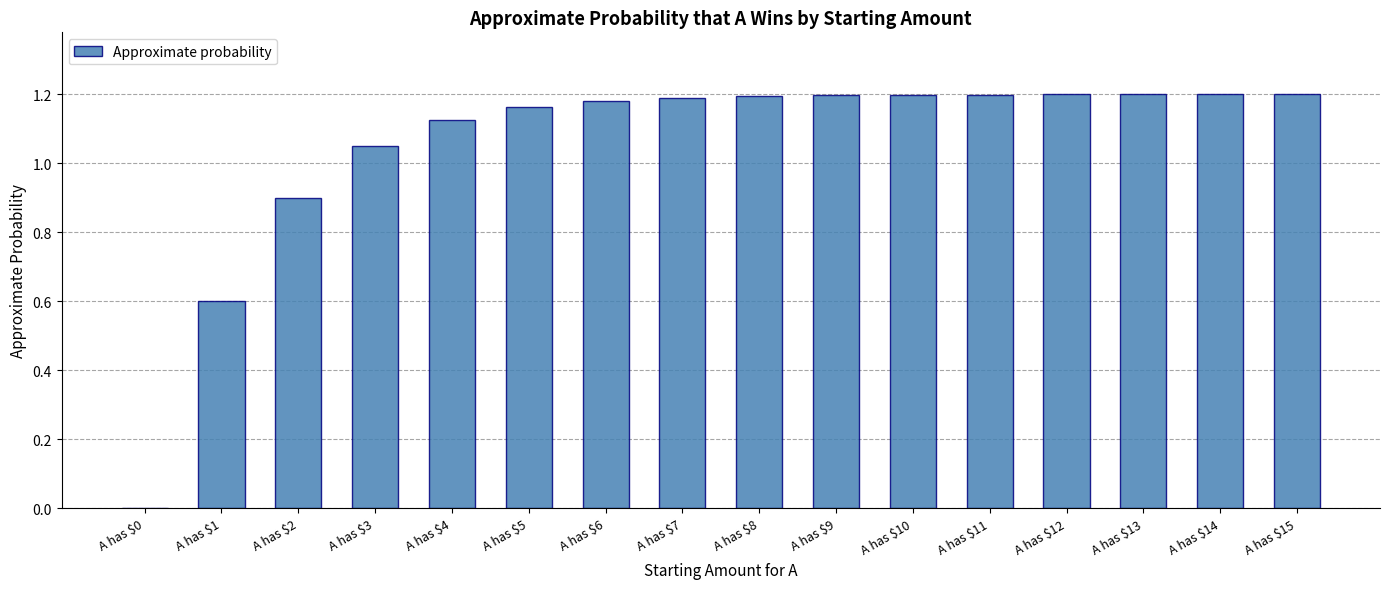

Count the number of values greater than 1.

13